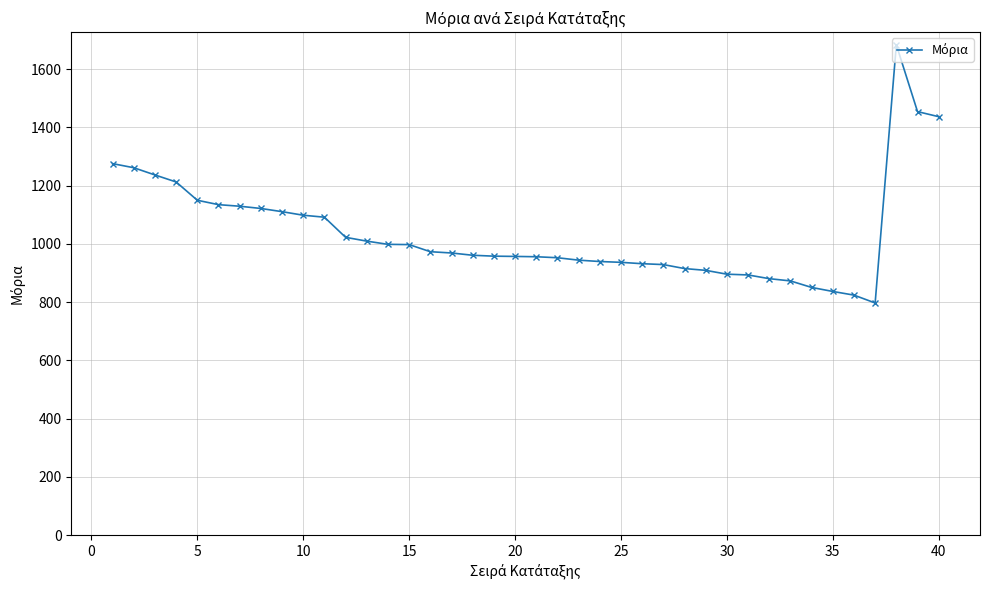

Count the number of data series in this chart.

1